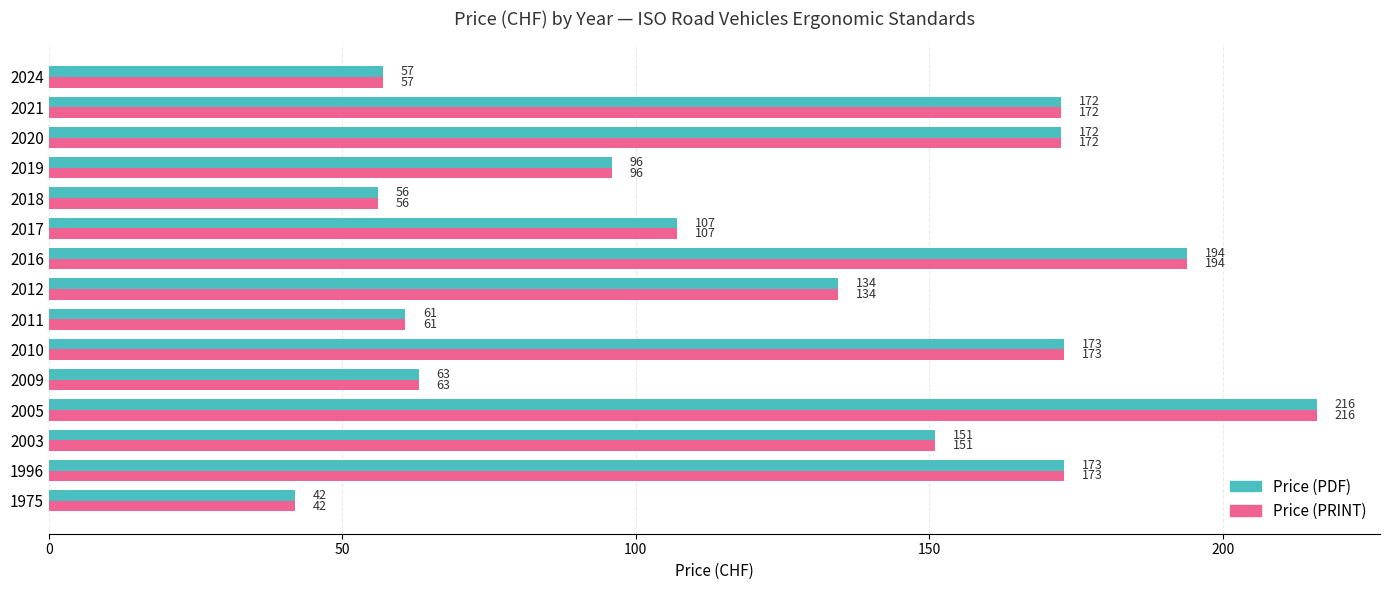

What is the smallest value displayed?

42.0